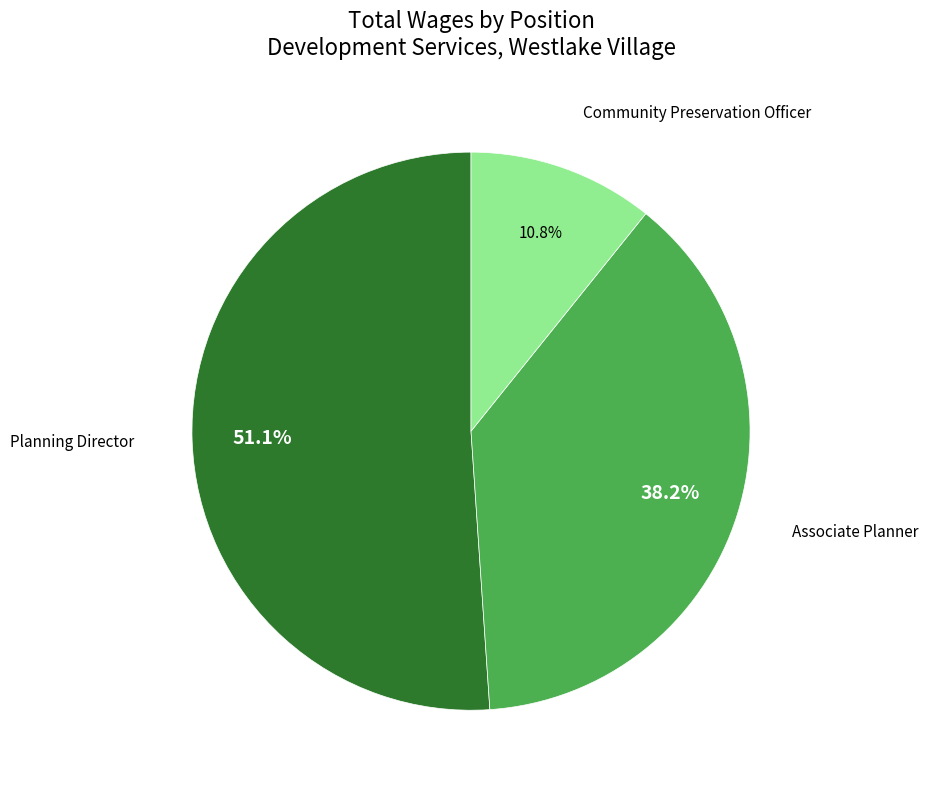

To the nearest percent, what is the average slice percentage?

33%